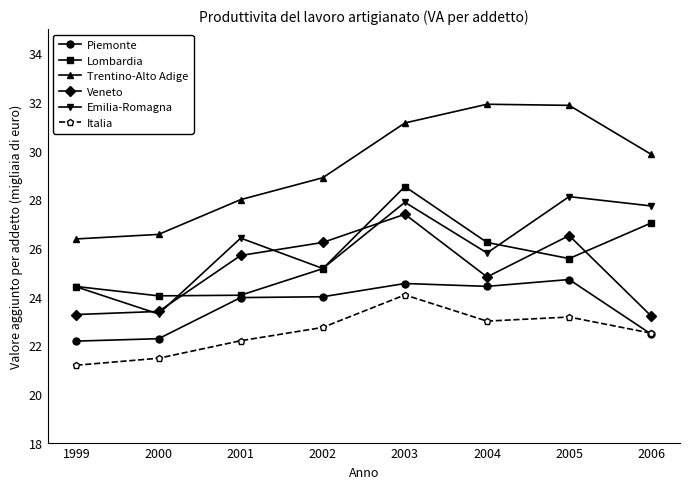

What is the sum of the Lombardia values at 2003 and 2006?

55.6